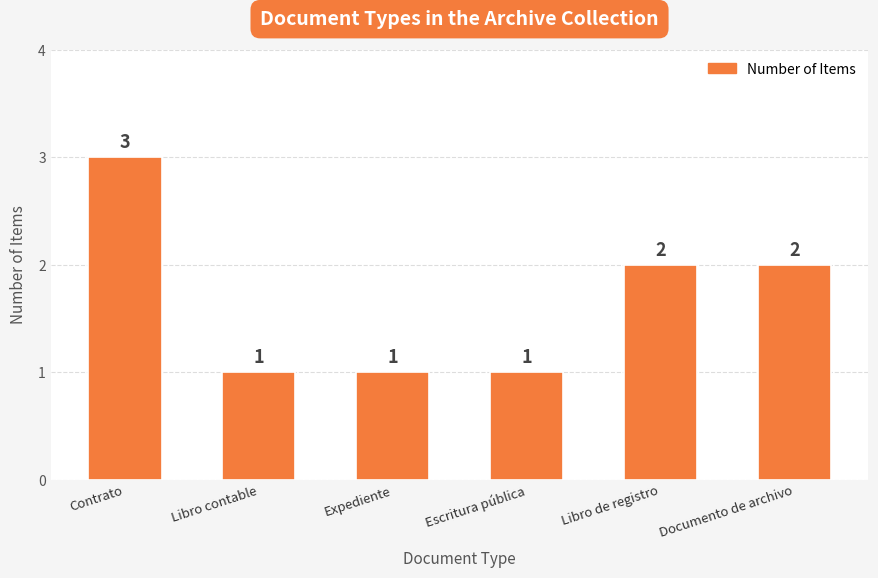

Is it true that the value at Escritura pública is 1?

True